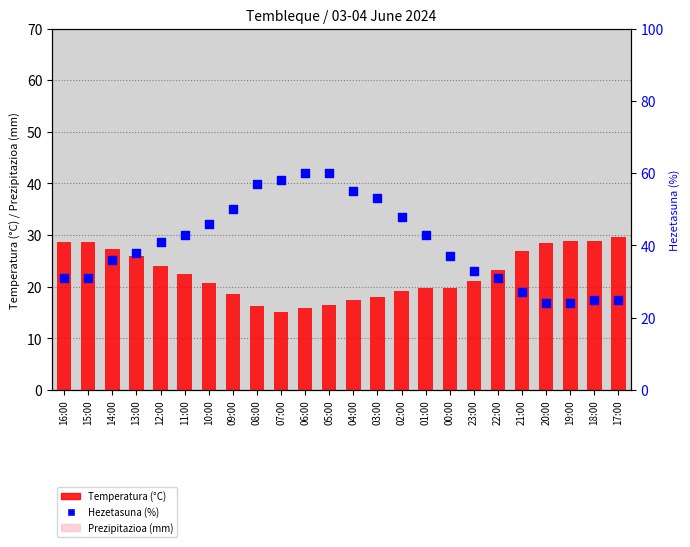

At which category is the sum across all series the highest?

05:00